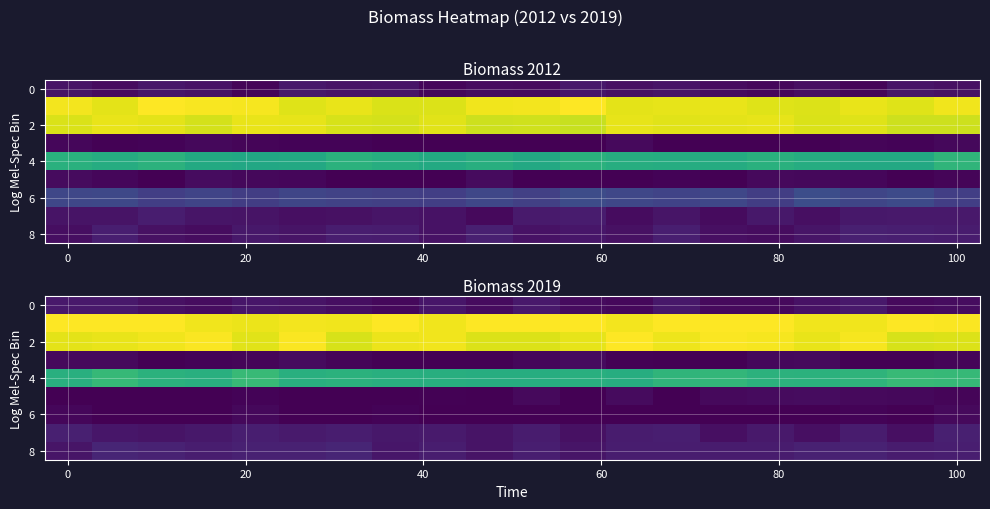

What is the total value across all series at 7?

4751.6